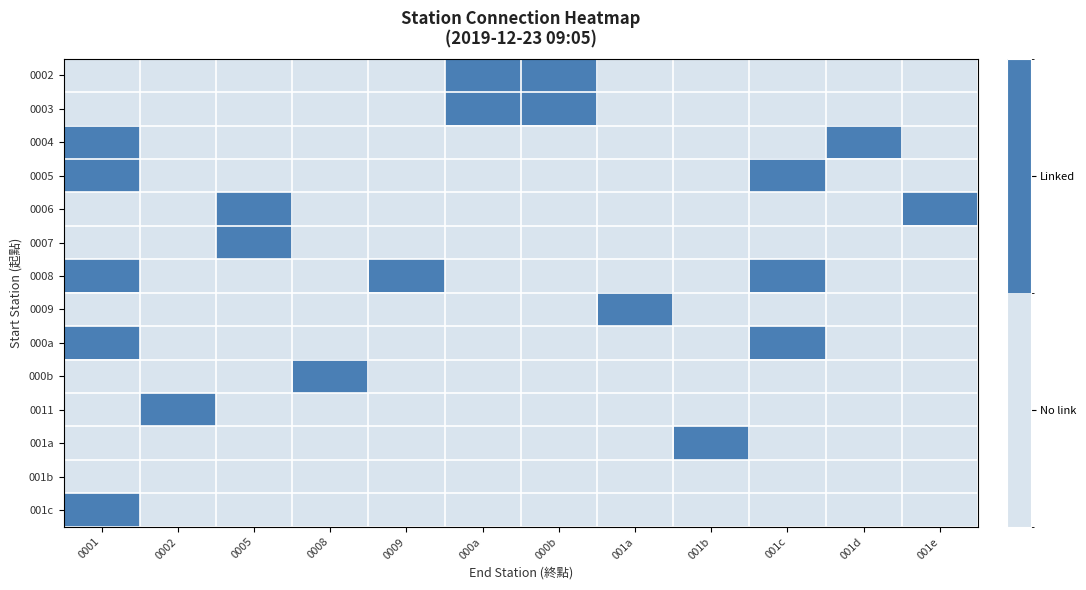

Which category has the lowest value across all series?

0001